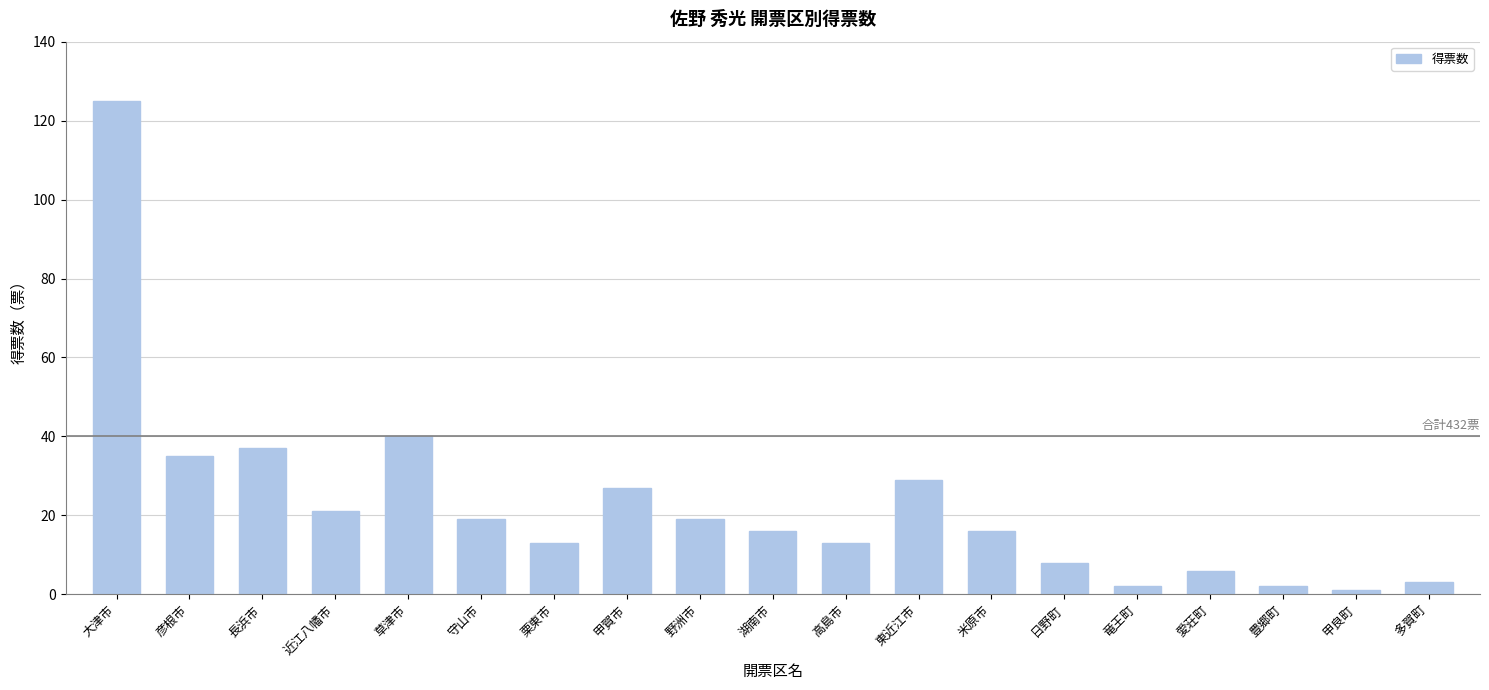

Where is the data nearest to the value 63?

草津市